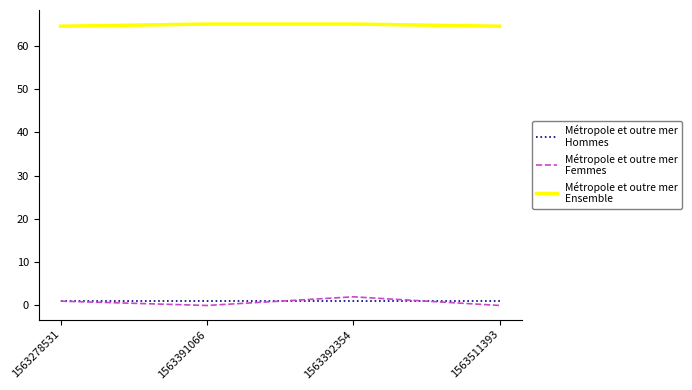

What is the maximum value shown in the chart?

65.0